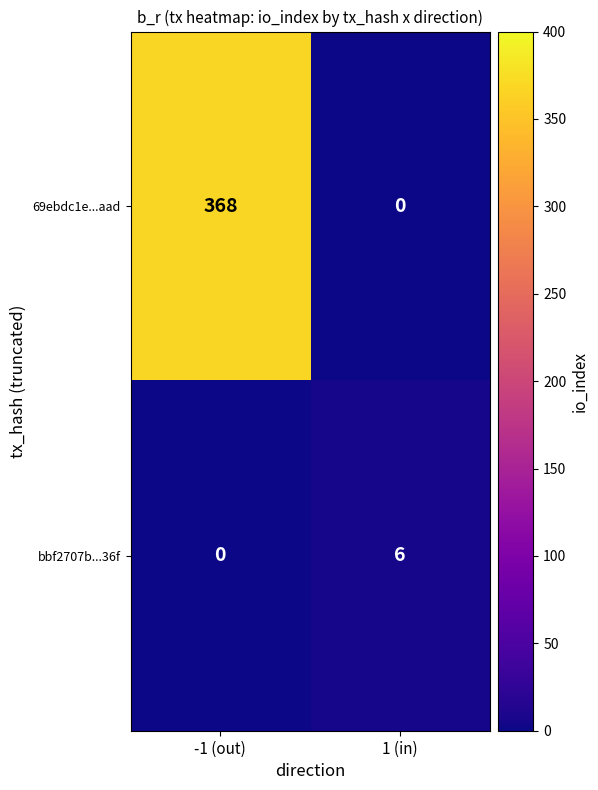

What is the spread (max minus min) of values at 1 (in)?

6